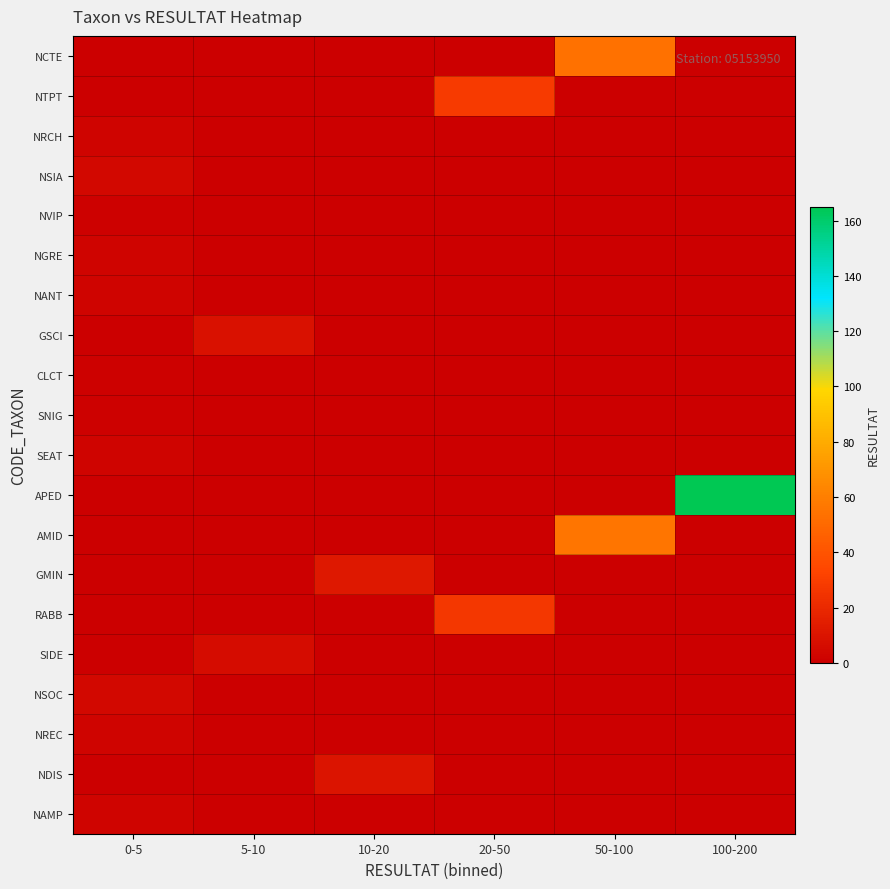

Reading right to left, transcribe all the data shown in this chart.

NCTE: 100-200=0	50-100=54	20-50=0	10-20=0	5-10=0	0-5=0
NTPT: 100-200=0	50-100=0	20-50=28	10-20=0	5-10=0	0-5=0
NRCH: 100-200=0	50-100=0	20-50=0	10-20=0	5-10=0	0-5=2
NSIA: 100-200=0	50-100=0	20-50=0	10-20=0	5-10=0	0-5=4
NVIP: 100-200=0	50-100=0	20-50=0	10-20=0	5-10=0	0-5=1
NGRE: 100-200=0	50-100=0	20-50=0	10-20=0	5-10=0	0-5=2
NANT: 100-200=0	50-100=0	20-50=0	10-20=0	5-10=0	0-5=2
GSCI: 100-200=0	50-100=0	20-50=0	10-20=0	5-10=9	0-5=0
CLCT: 100-200=0	50-100=0	20-50=0	10-20=0	5-10=0	0-5=1
SNIG: 100-200=0	50-100=0	20-50=0	10-20=0	5-10=0	0-5=1
SEAT: 100-200=0	50-100=0	20-50=0	10-20=0	5-10=0	0-5=2
APED: 100-200=165	50-100=0	20-50=0	10-20=0	5-10=0	0-5=0
AMID: 100-200=0	50-100=56	20-50=0	10-20=0	5-10=0	0-5=0
GMIN: 100-200=0	50-100=0	20-50=0	10-20=12	5-10=0	0-5=0
RABB: 100-200=0	50-100=0	20-50=27	10-20=0	5-10=0	0-5=0
SIDE: 100-200=0	50-100=0	20-50=0	10-20=0	5-10=6	0-5=0
NSOC: 100-200=0	50-100=0	20-50=0	10-20=0	5-10=0	0-5=4
NREC: 100-200=0	50-100=0	20-50=0	10-20=0	5-10=0	0-5=2
NDIS: 100-200=0	50-100=0	20-50=0	10-20=10	5-10=0	0-5=0
NAMP: 100-200=0	50-100=0	20-50=0	10-20=0	5-10=0	0-5=2